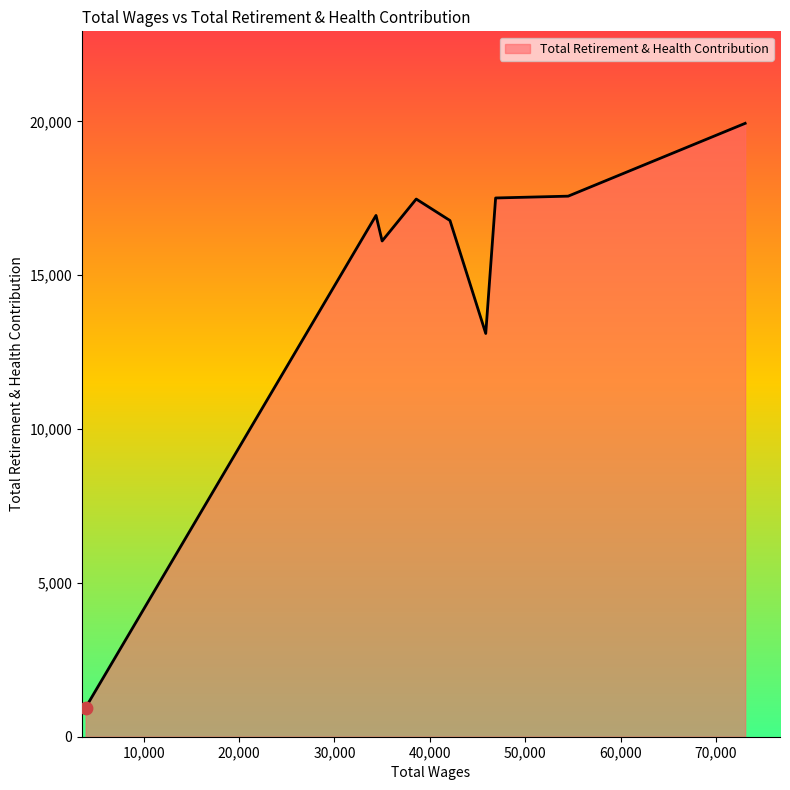

What is the maximum value shown in the chart?

19937